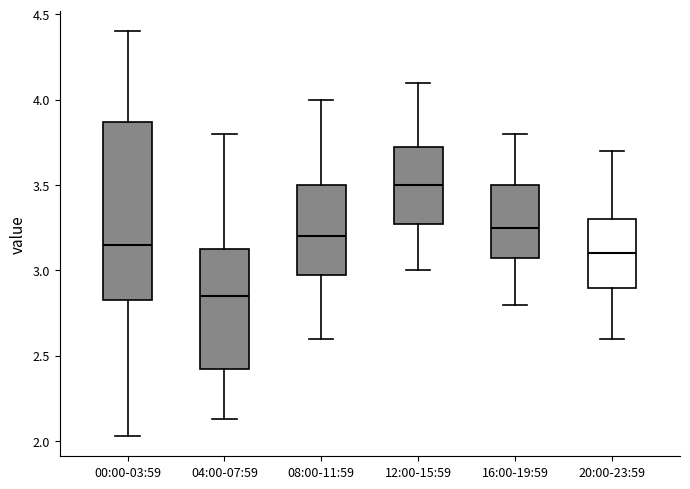

Reading left to right, read every box against the y-axis: the position of its median line, the range the box covers, and the ends of its whiskers. The values are not printed on the chart, so give them approximately, as read against the axis.

00:00-03:59: median 3.15, box 2.85 to 3.85, whiskers 2.05 to 4.40
04:00-07:59: median 2.85, box 2.40 to 3.15, whiskers 2.15 to 3.80
08:00-11:59: median 3.20, box 3.00 to 3.50, whiskers 2.60 to 4.00
12:00-15:59: median 3.50, box 3.30 to 3.75, whiskers 3.00 to 4.10
16:00-19:59: median 3.25, box 3.10 to 3.50, whiskers 2.80 to 3.80
20:00-23:59: median 3.10, box 2.90 to 3.30, whiskers 2.60 to 3.70